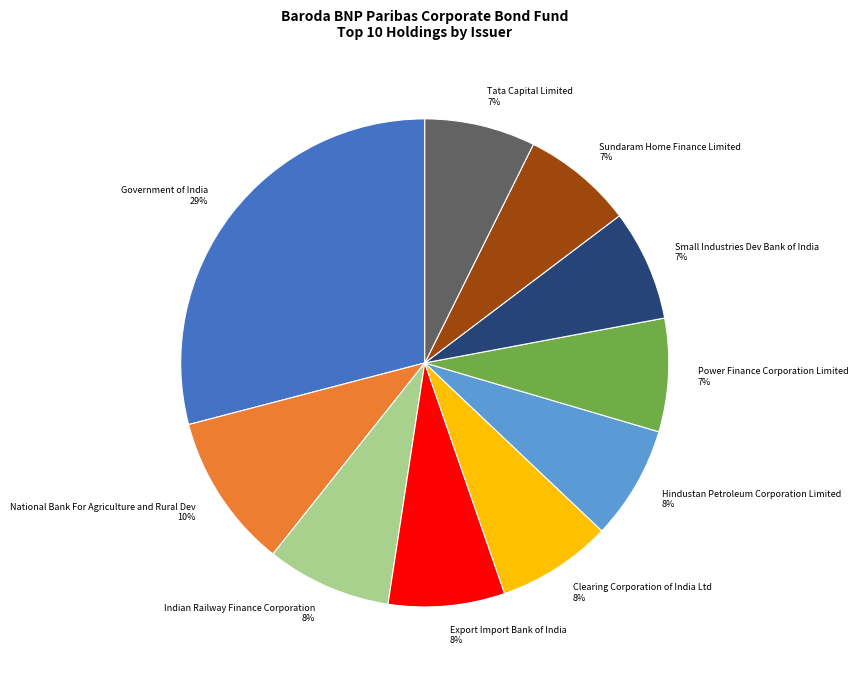

What percentage is the Power Finance Corporation Limited slice, to the nearest percent?

7%